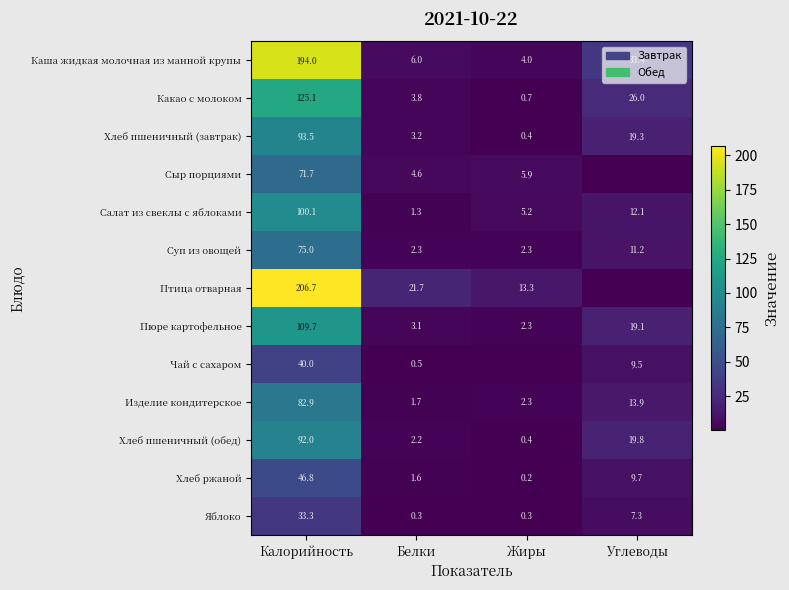

What is the approximate value of Хлеб ржаной at Калорийность?

46.8